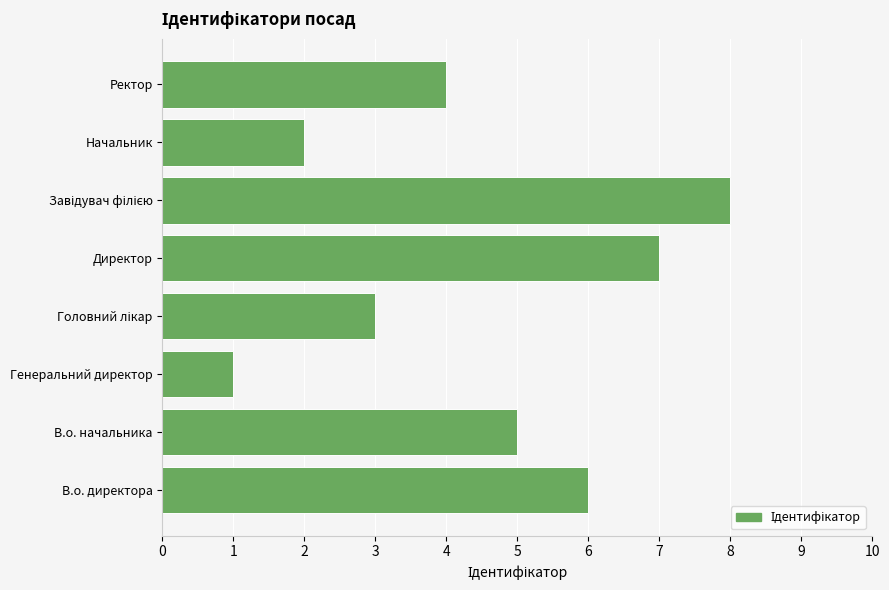

The value at Директор is 7. True or false?

True